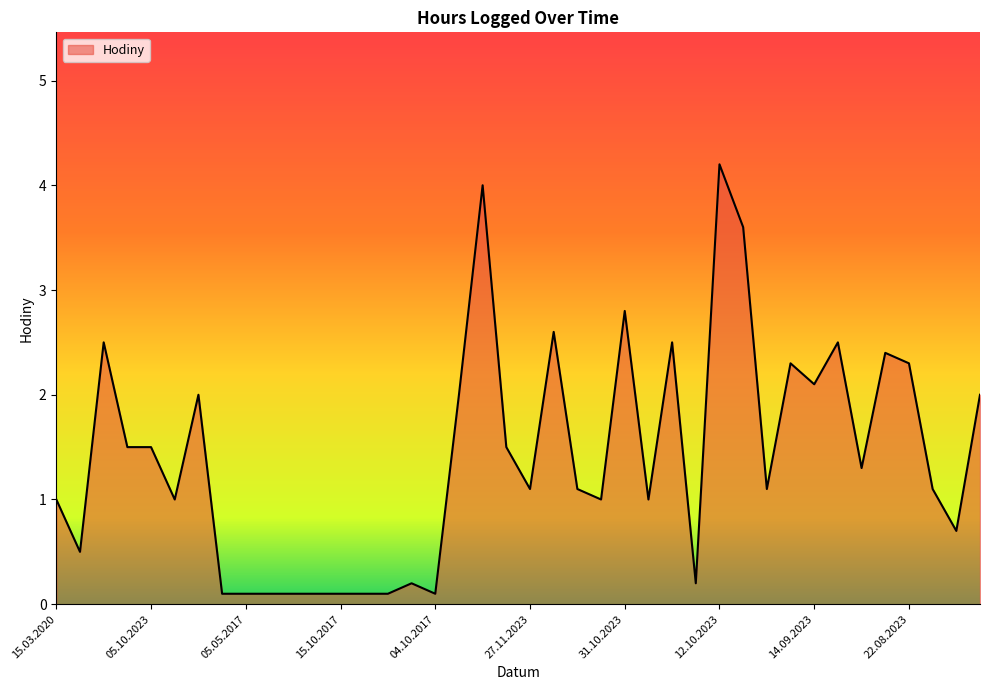

What is the difference between the second highest and minimum values?

3.9